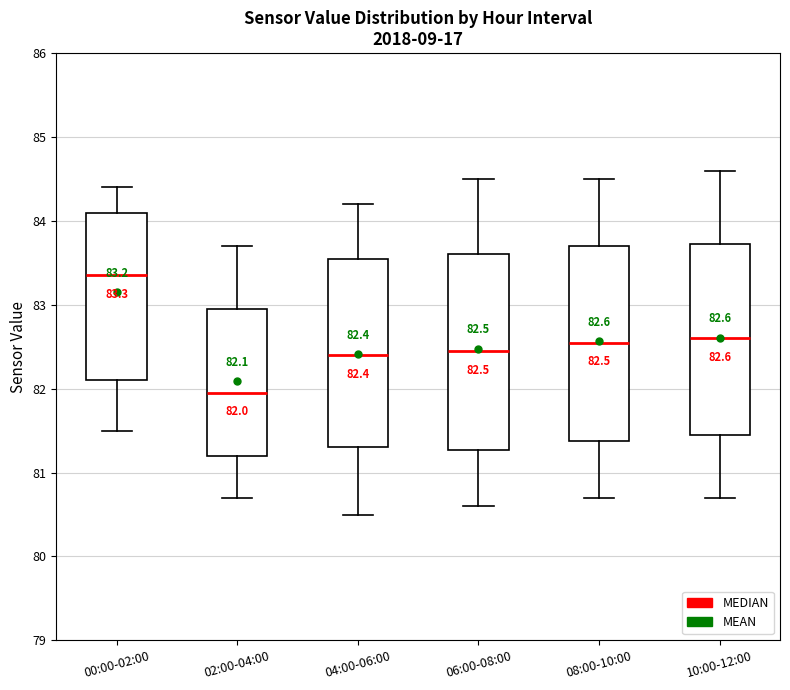

Which box's median line is the lowest?

02:00-04:00